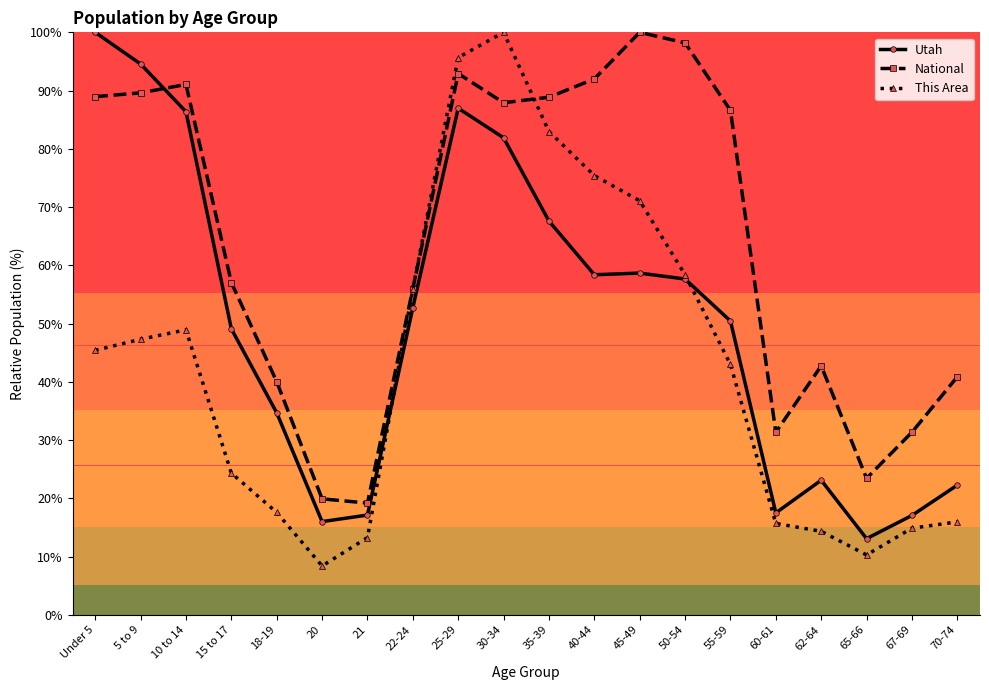

What is the difference between the highest and lowest values at 55-59?

43.6